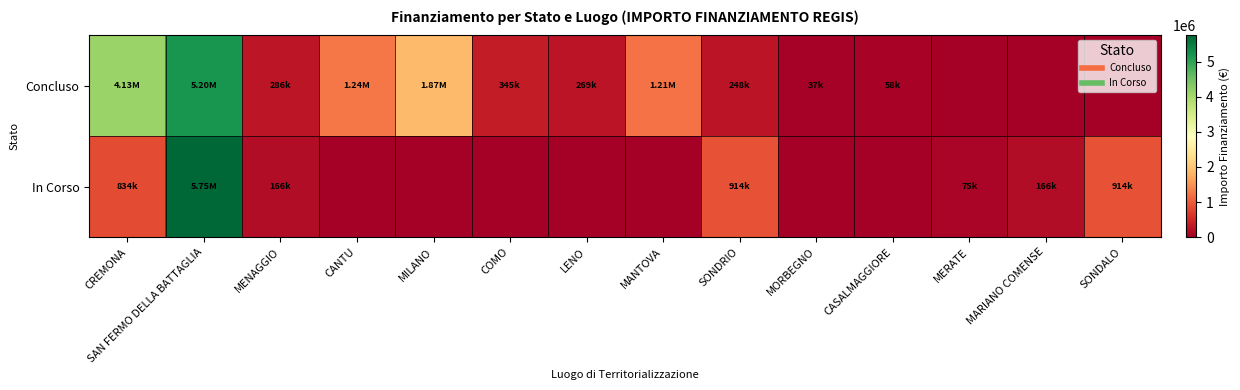

Which series changed the most between CANTU and SONDRIO?

Concluso